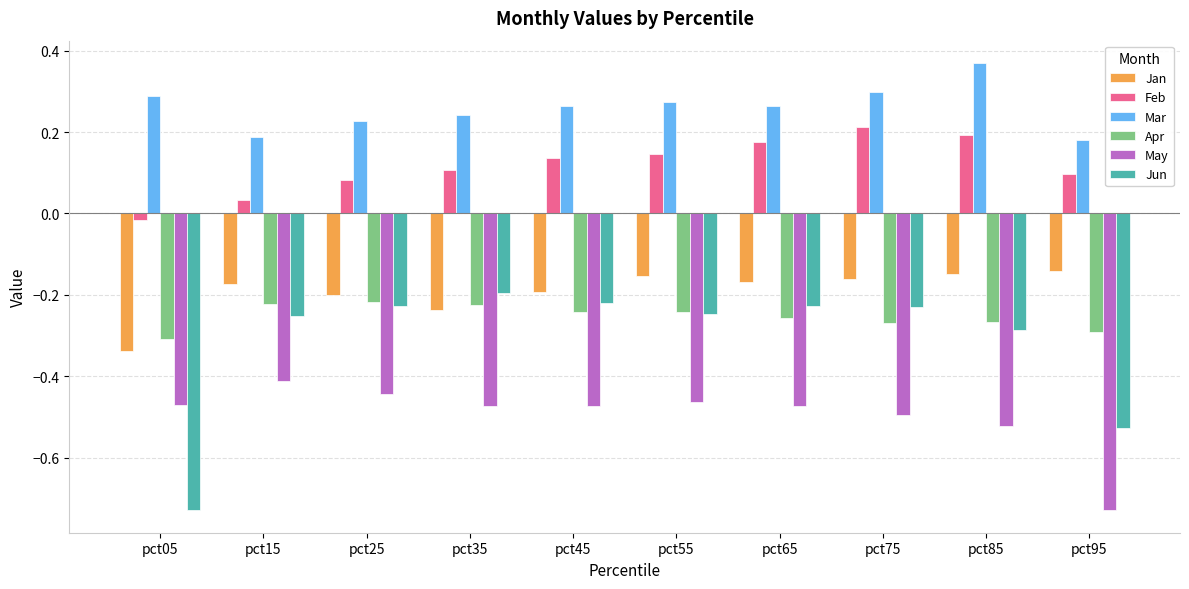

Which category has the lowest value in the Jan series?

pct05